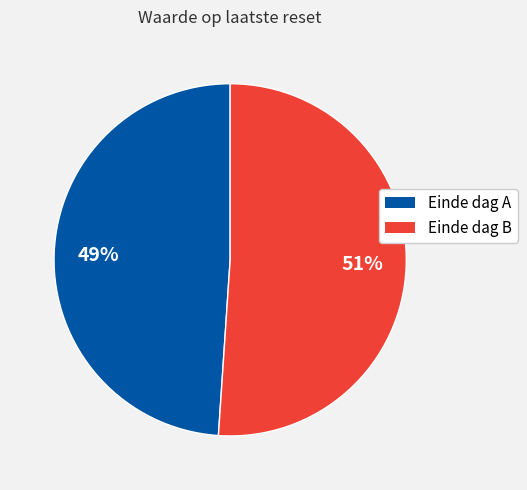

Is there any slice that represents more than half of the pie?

Yes